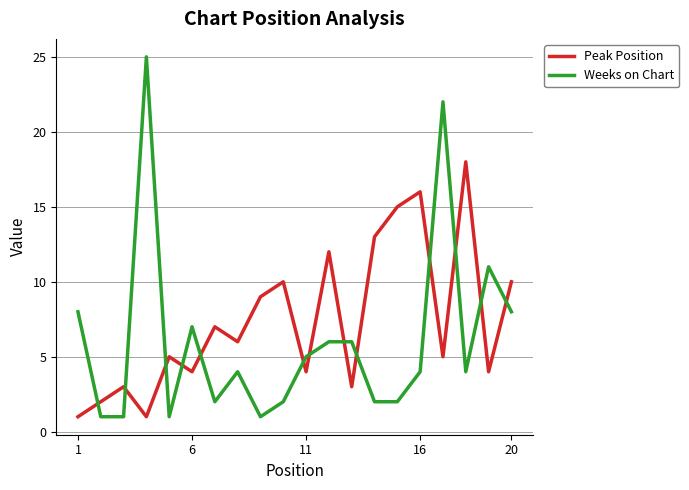

Which series has the largest total across all categories?

Peak Position